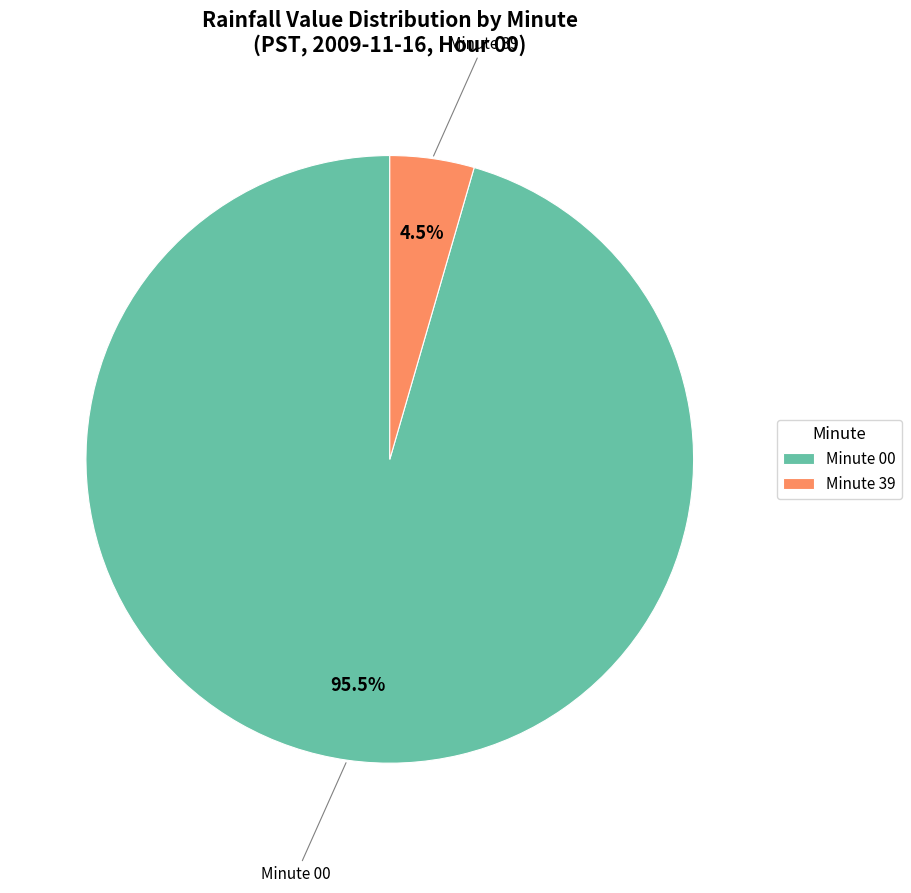

Between Minute 00 and Minute 39, which is larger?

Minute 00